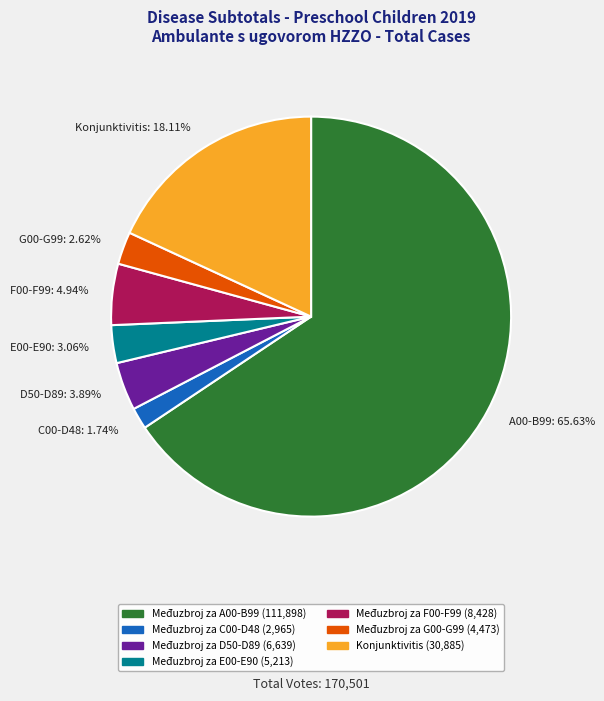

Between A00-B99: 65.63% and D50-D89: 3.89%, which is larger?

A00-B99: 65.63%